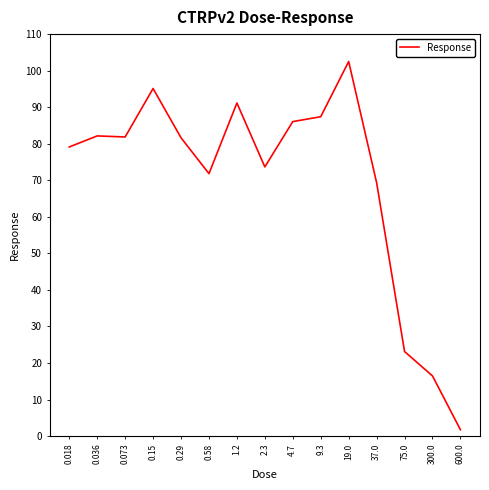

How many categories are shown in the chart?

15